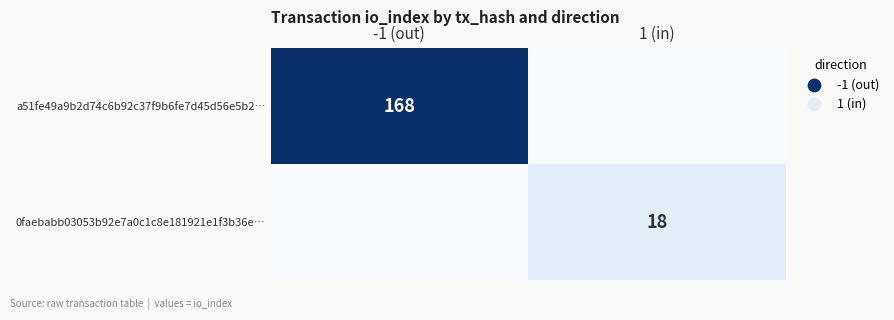

The 0faebabb03053b92e7a0c1c8e181921e1f3b36e… series shows 10 at 1 (in). True or false?

False